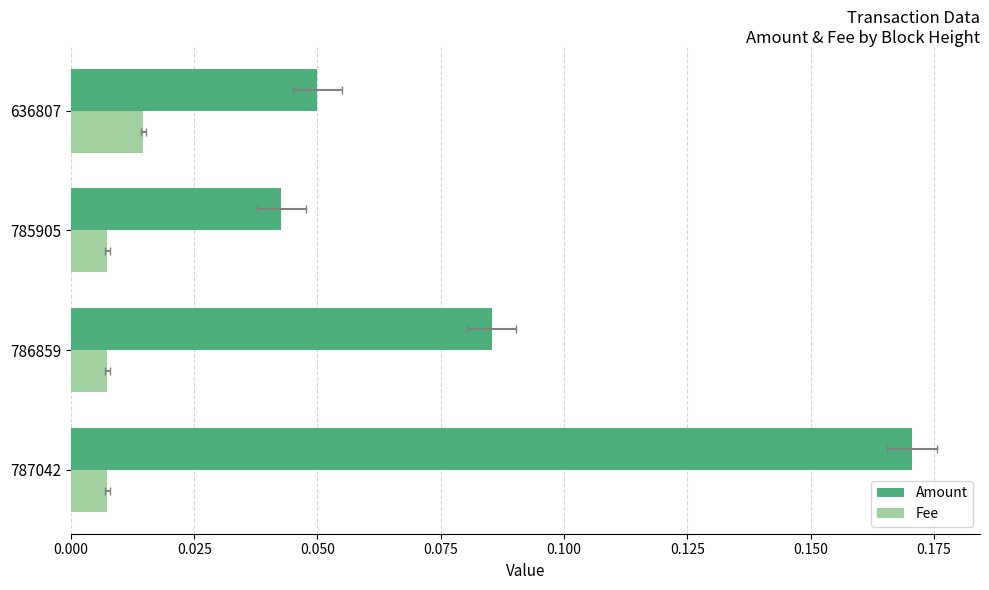

Reading left to right, what are all the values shown in this chart?

Amount: 0.2	0.1	0.0	0.1
Fee: 0.0	0.0	0.0	0.0